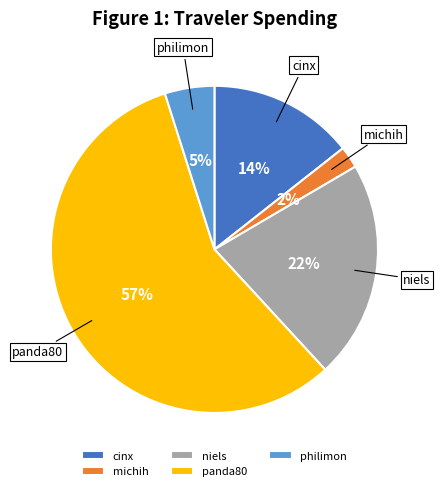

True or false: cinx accounts for 14% of the total.

True